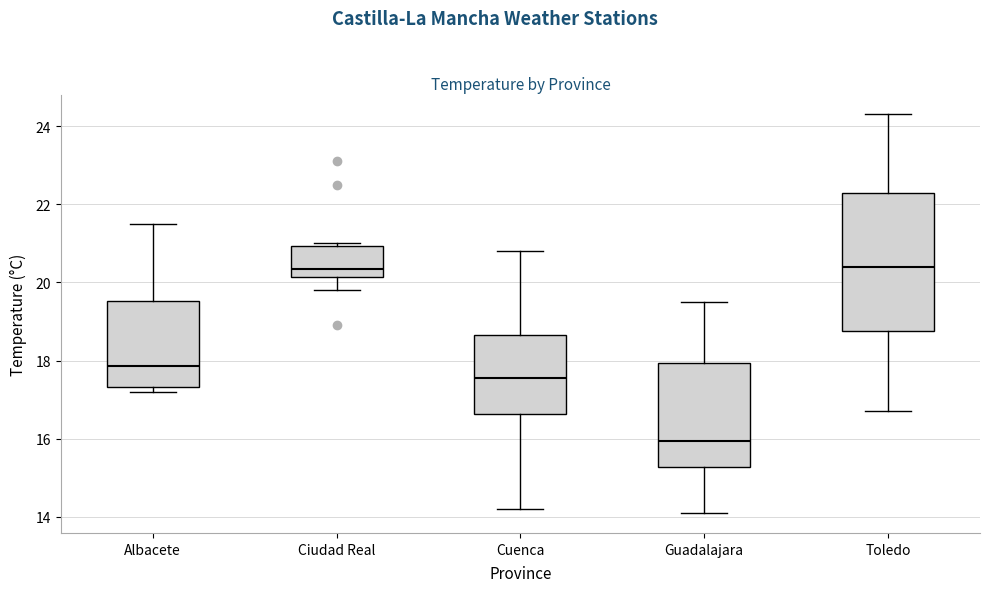

Reading left to right, transcribe this box plot: for each box, give where its median line is, the range the box spans, and where its two whiskers end, as read against the y-axis. The values are not printed on the chart, so give them approximately, as read against the axis.

Albacete: median 17.8, box 17.4 to 19.6, whiskers 17.2 to 21.6
Ciudad Real: median 20.4, box 20.2 to 21.0, whiskers 19.8 to 21.0 (just above the box's upper edge)
Cuenca: median 17.6, box 16.6 to 18.6, whiskers 14.2 to 20.8
Guadalajara: median 16.0, box 15.2 to 18.0, whiskers 14.2 to 19.6
Toledo: median 20.4, box 18.8 to 22.4, whiskers 16.8 to 24.4